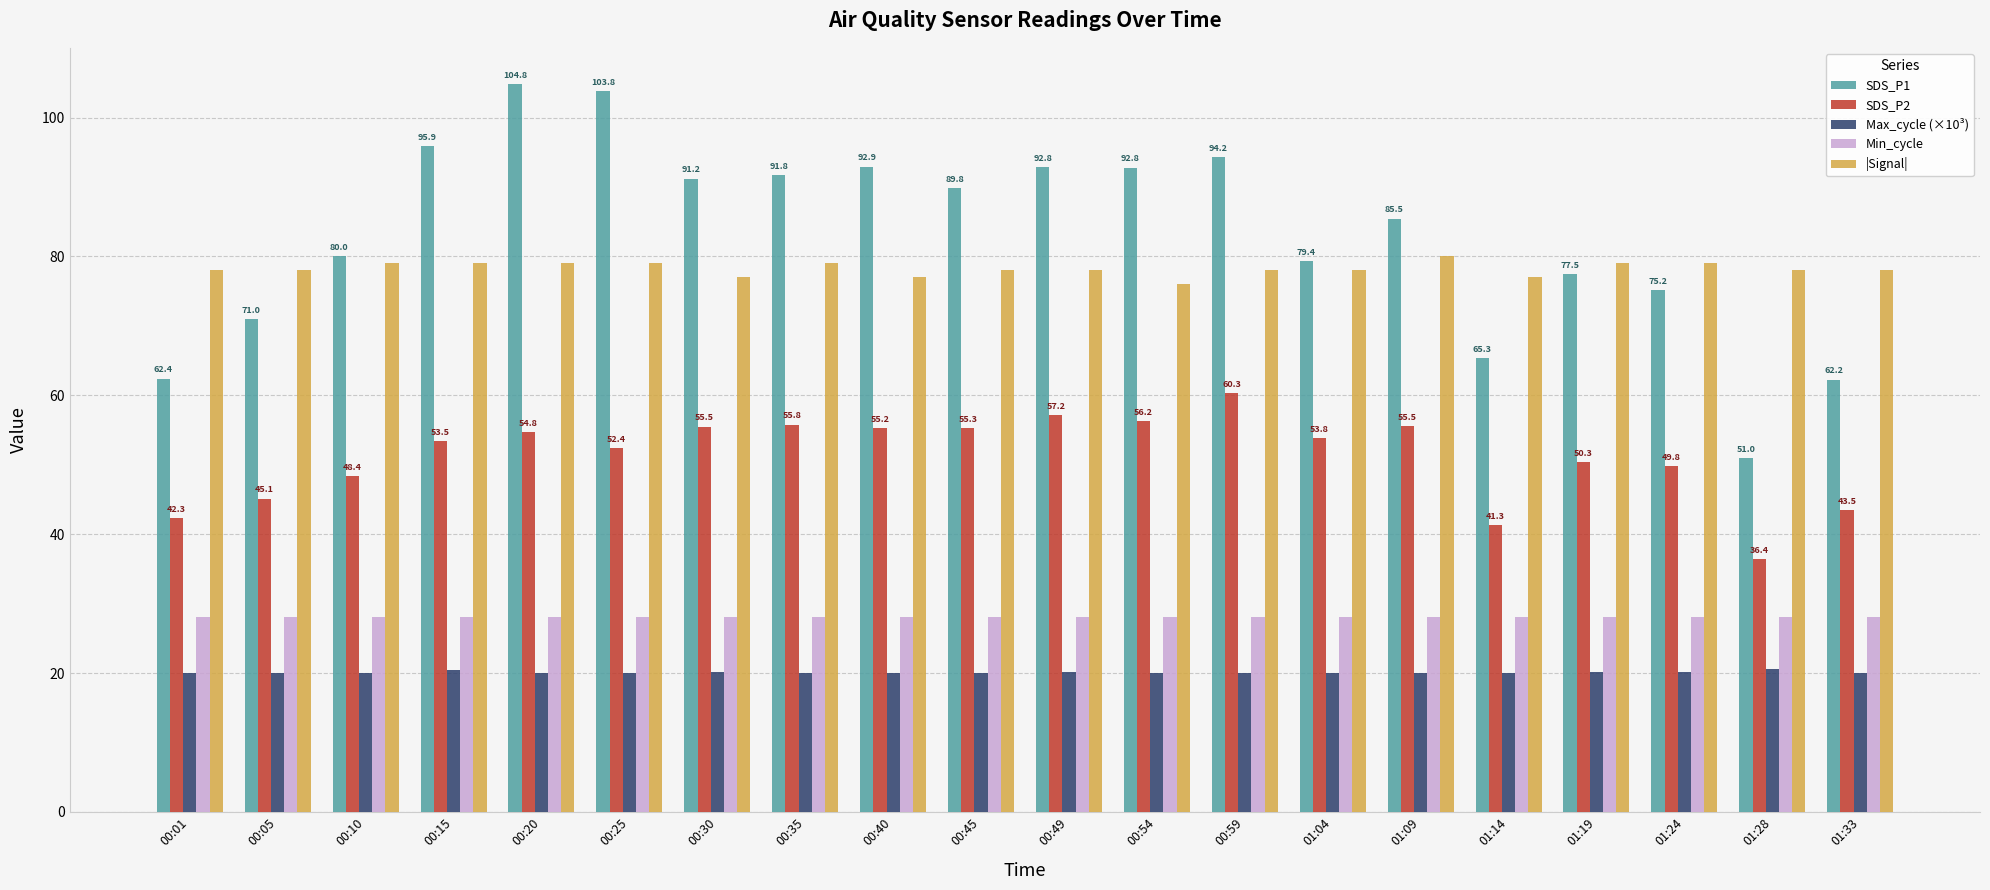

What is the average value of the |Signal| series?

78.2